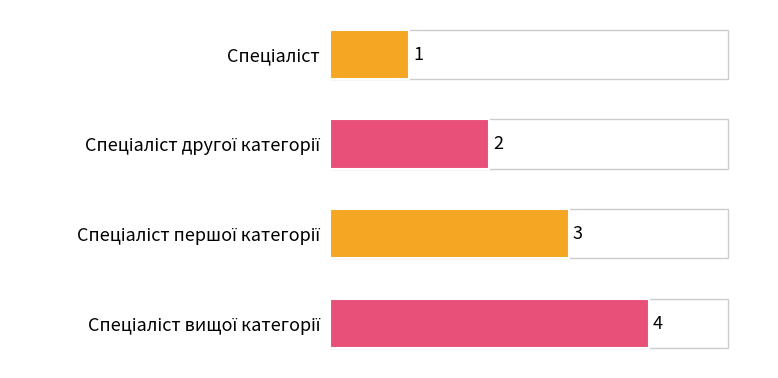

What is the value of the 2nd bar from the top?

2